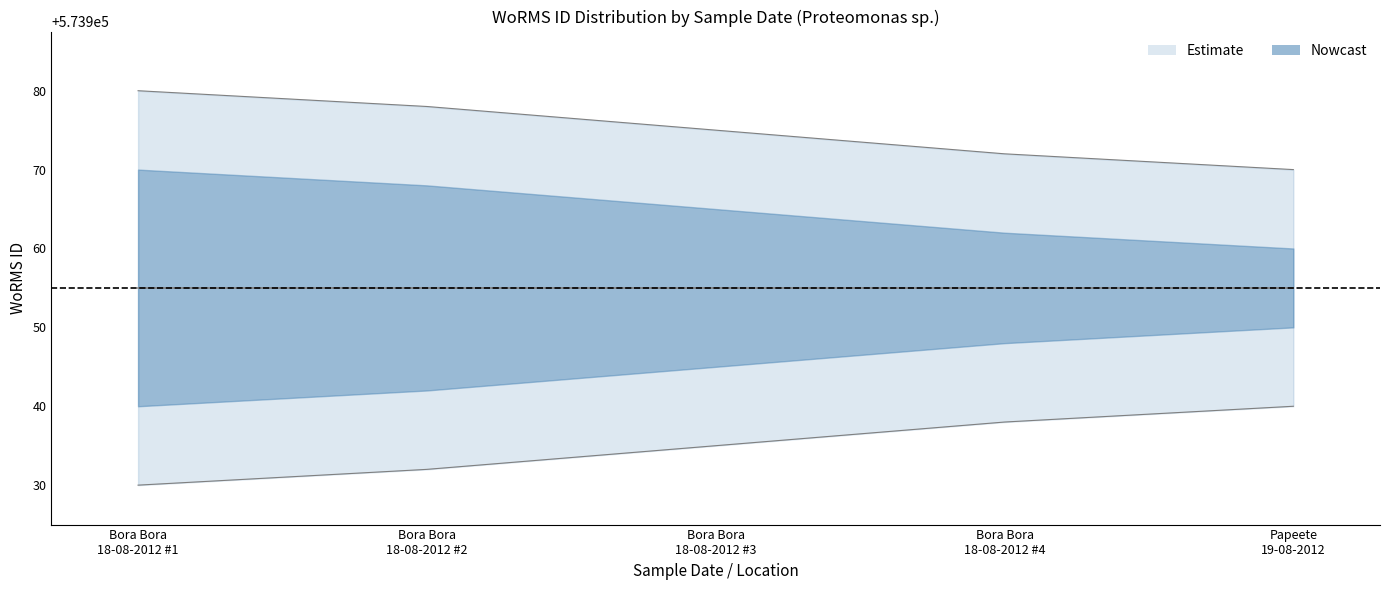

The value of lower_inner at Papeete 19-08-2012 is 180733. True or false?

False